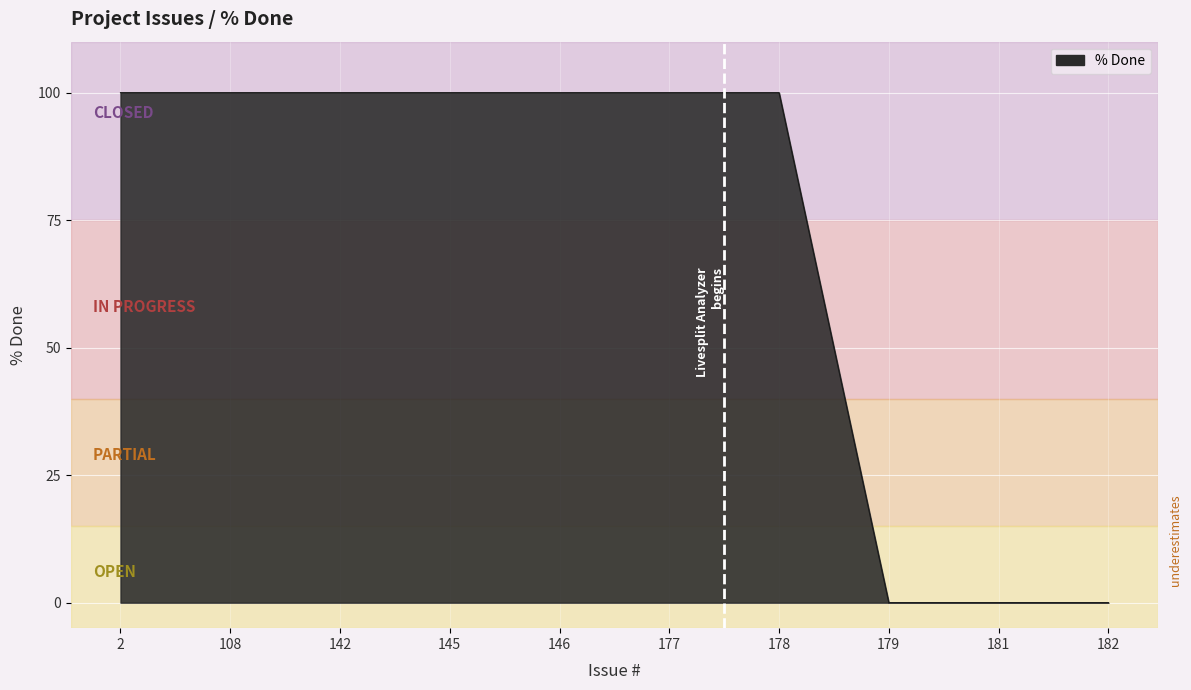

What is the sum of all values?

700